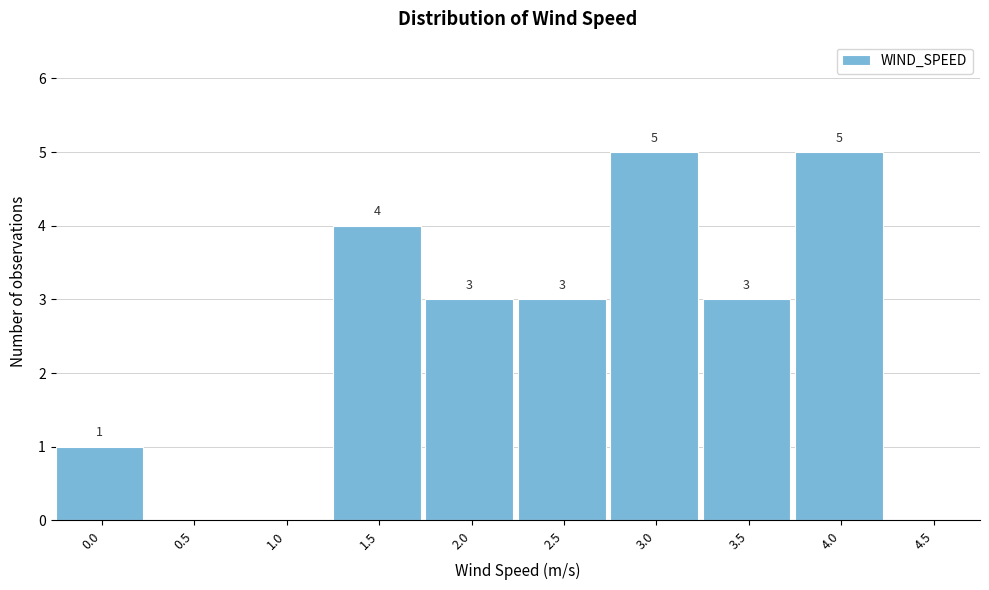

Reading right to left, list all the values displayed in this chart.

4.5=0	4.0=5	3.5=3	3.0=5	2.5=3	2.0=3	1.5=4	1.0=0	0.5=0	0.0=1